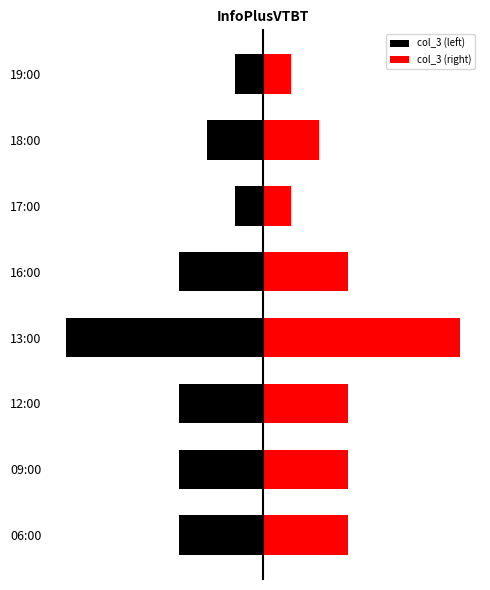

Between 17:00 and 06:00, which is larger?

17:00